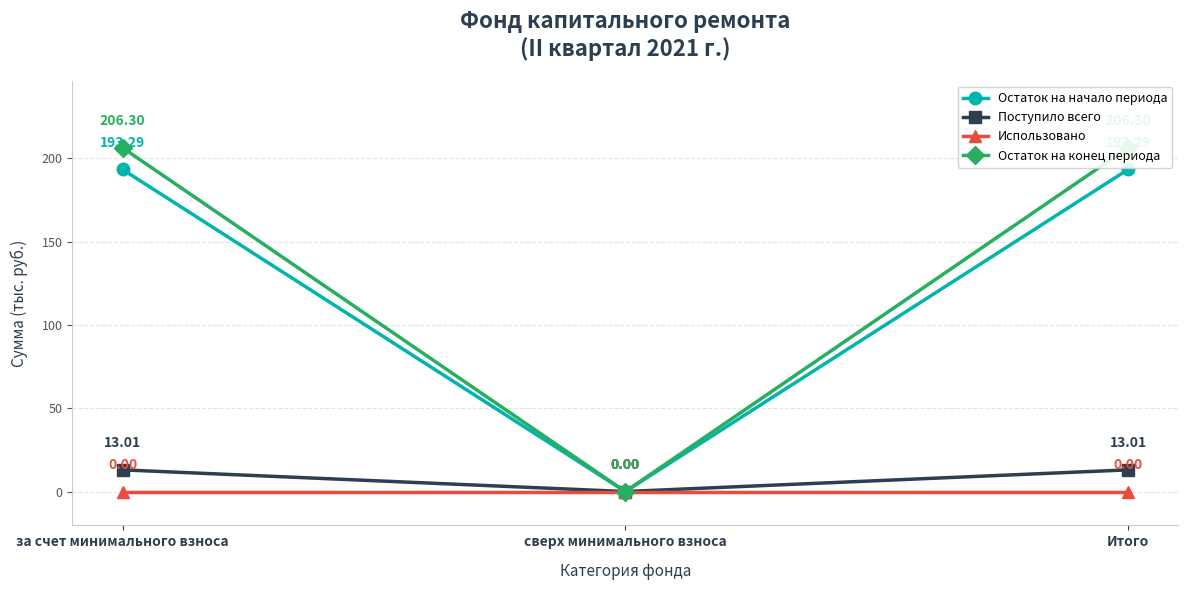

At which label does Остаток на начало периода first exceed 193?

за счет минимального взноса